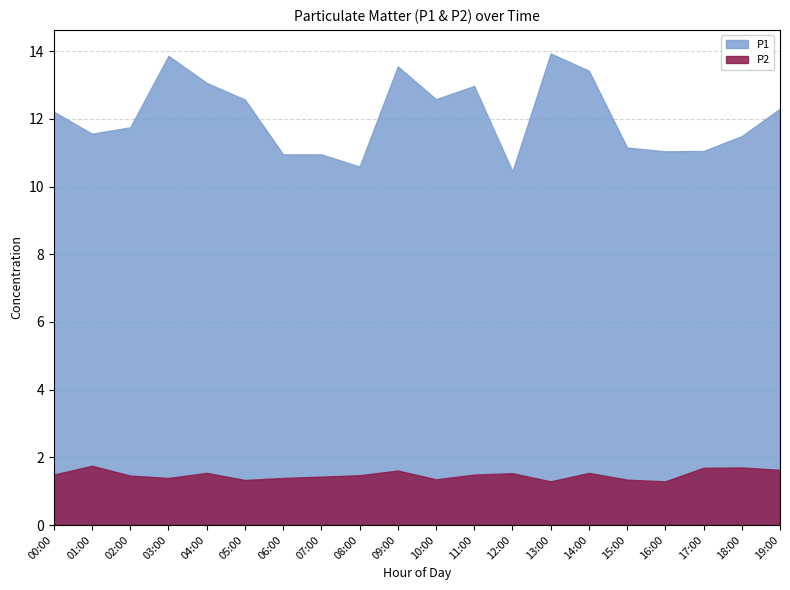

At which label does P1 first exceed 12?

00:00